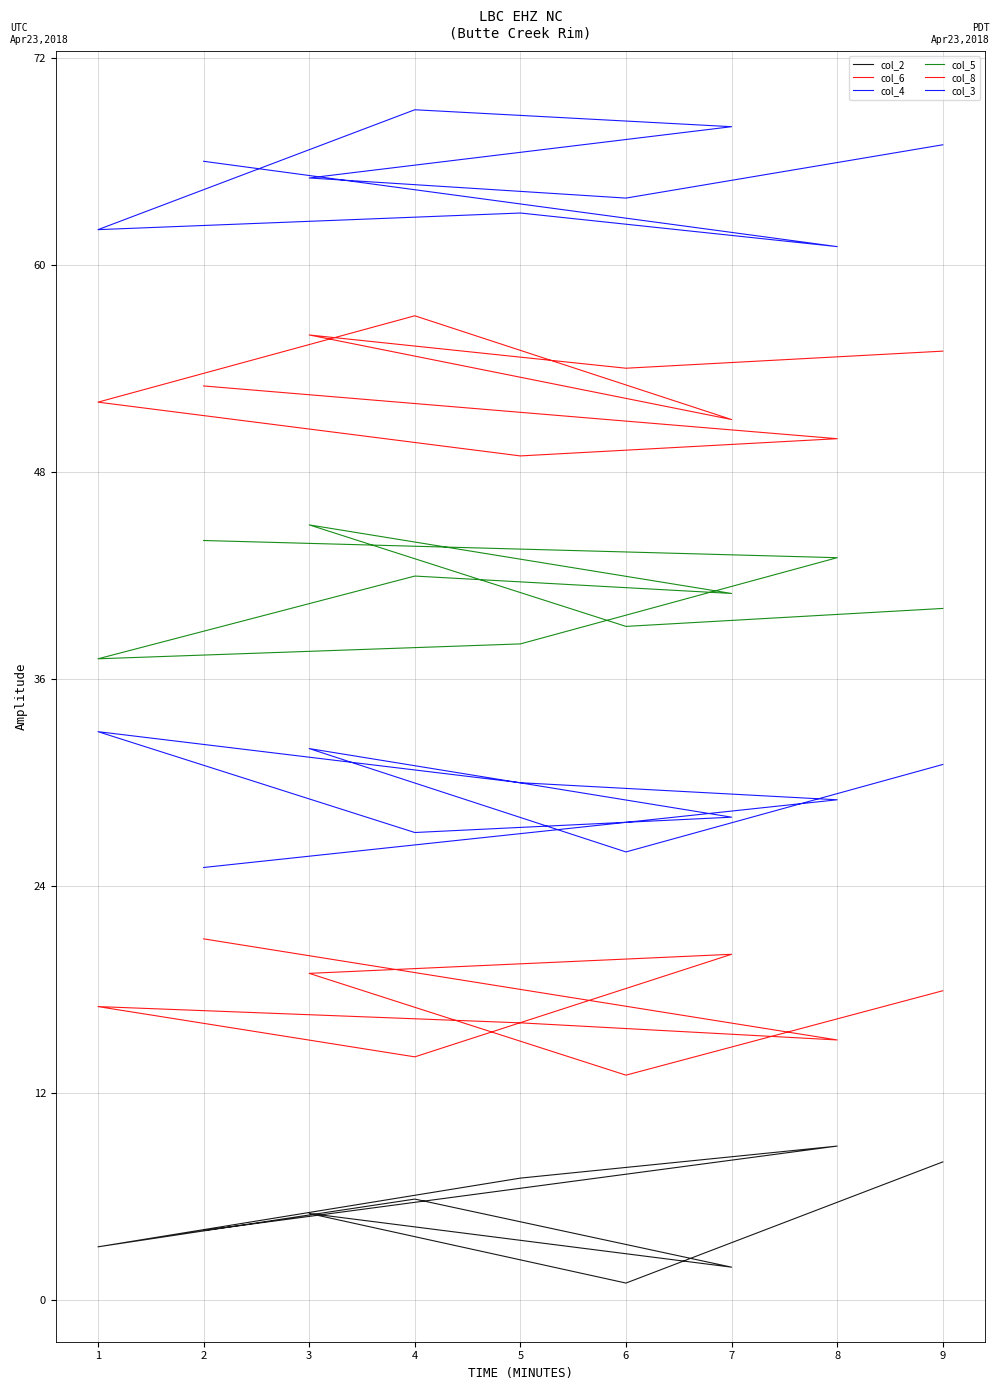

How many lines are shown in the chart?

6